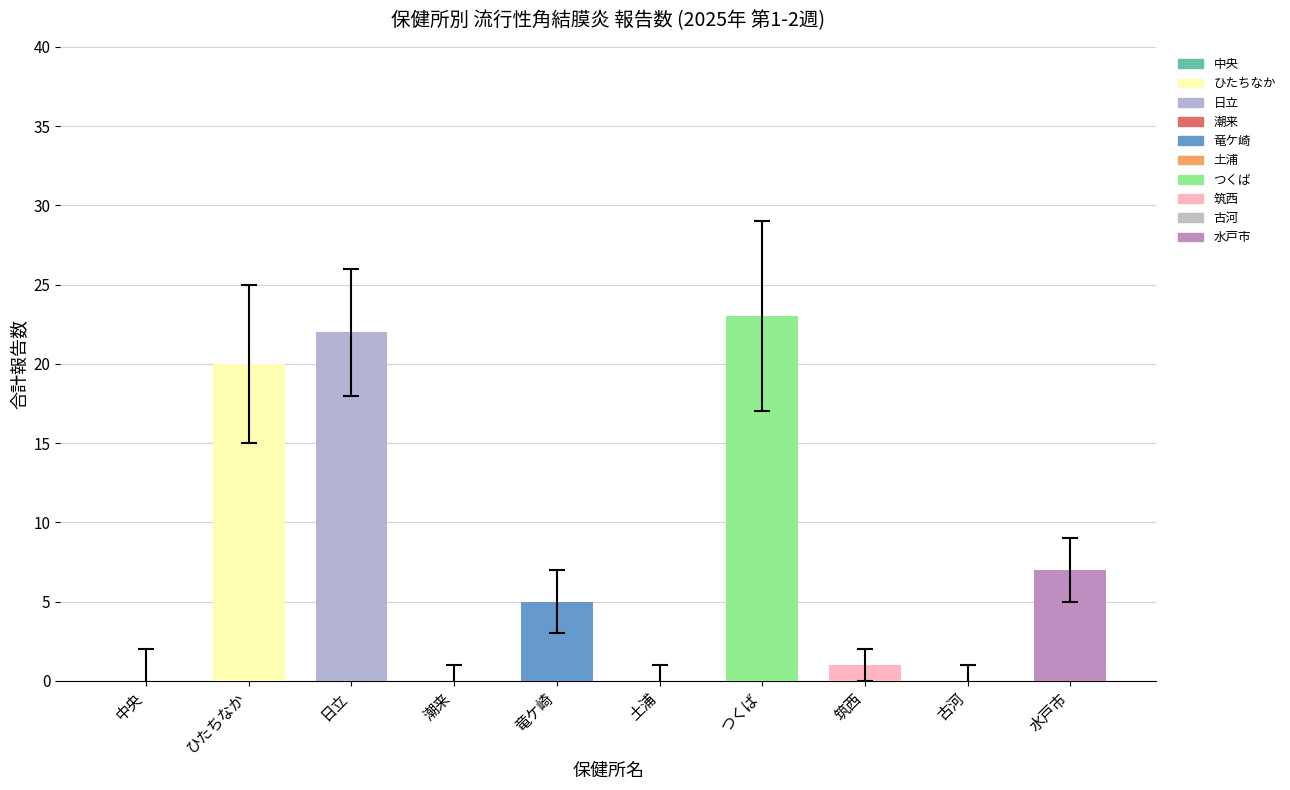

Where is the data nearest to the value 11?

水戸市